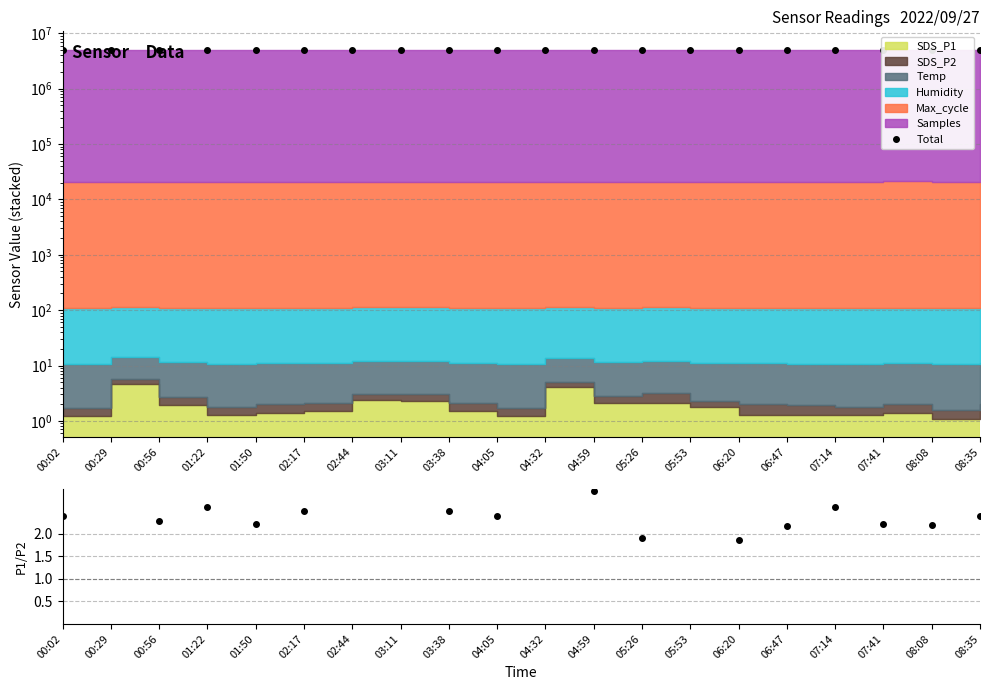

At which category is the sum across all series the highest?

00:02